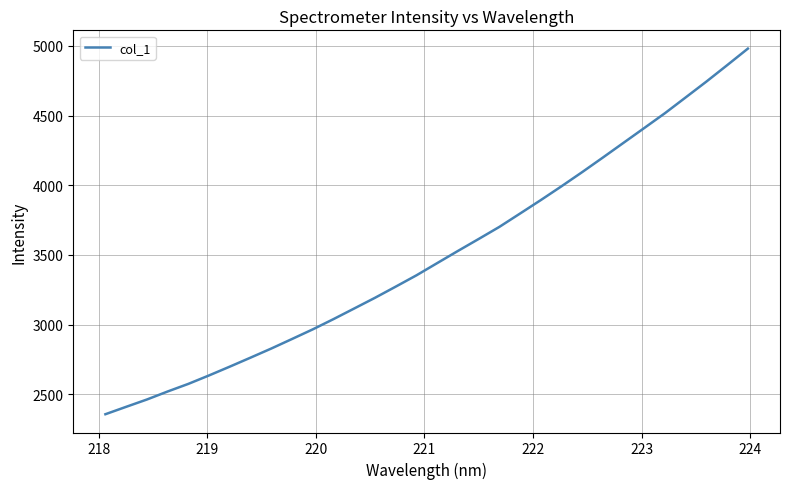

What is the difference between the maximum and minimum values?

2623.6